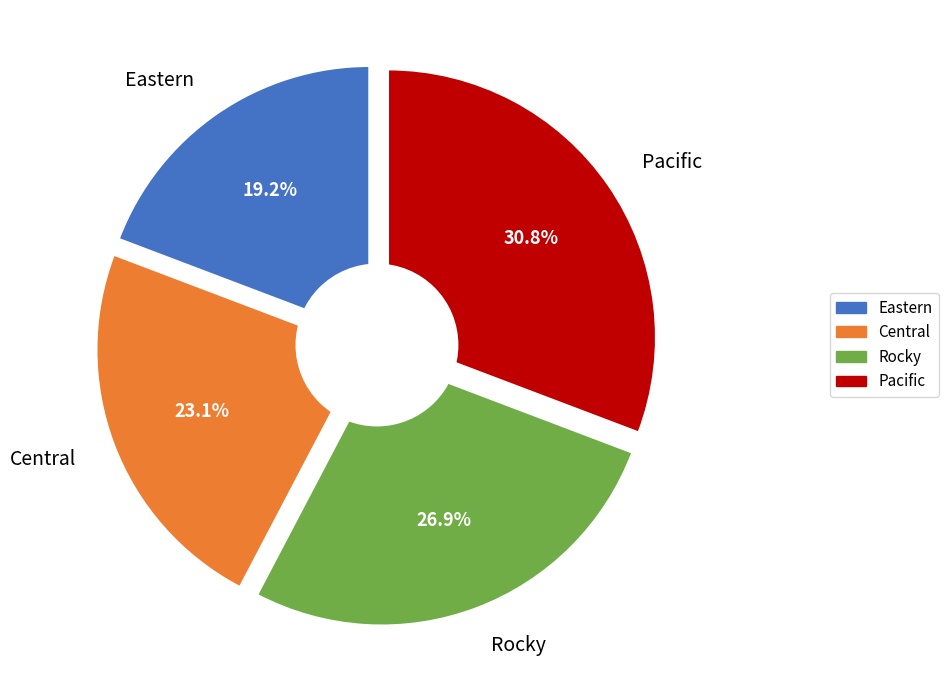

Does any single category account for the majority?

No